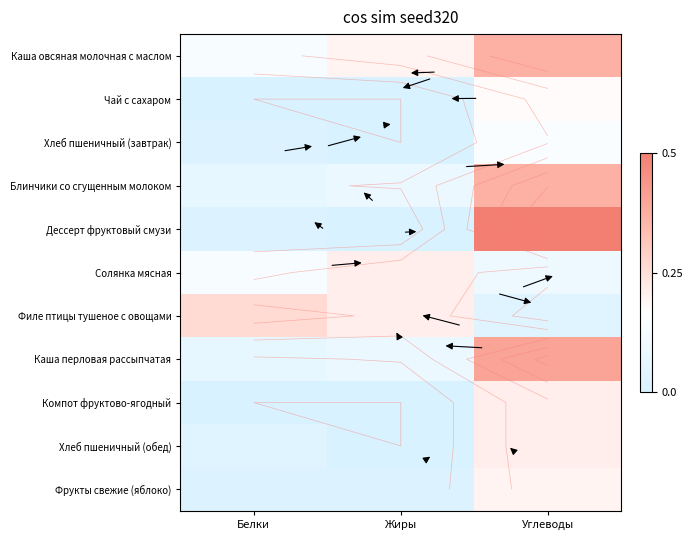

Rank the series at Белки from highest to lowest value.

Филе птицы тушеное с овощами, Каша овсяная молочная с маслом, Солянка мясная, Блинчики со сгущенным молоком, Каша перловая рассыпчатая, Хлеб пшеничный (обед), Хлеб пшеничный (завтрак), Дессерт фруктовый смузи, Фрукты свежие (яблоко), Чай с сахаром, Компот фруктово-ягодный